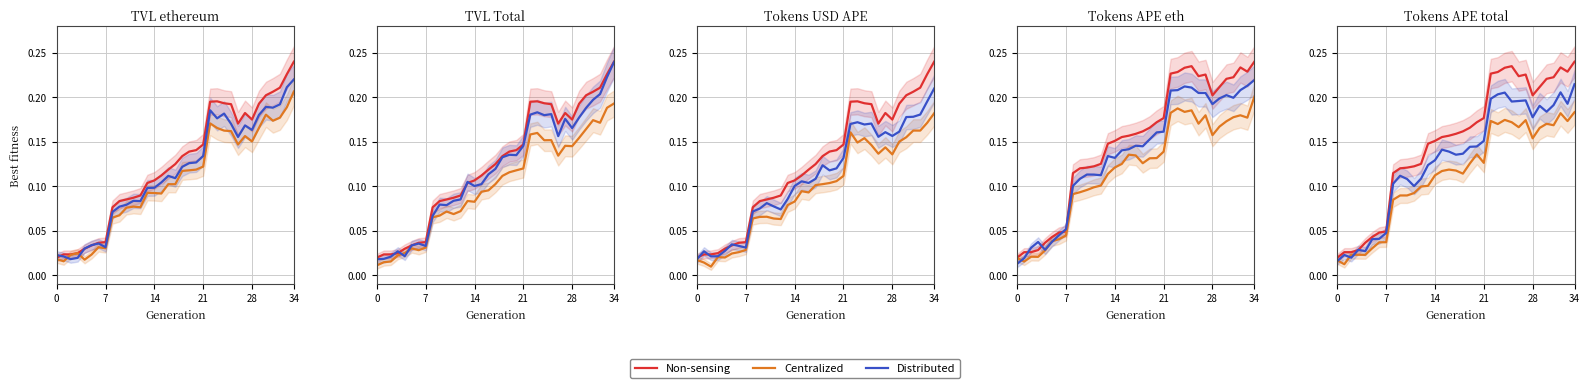

List the series in order of their overall mean, highest first.

Non-sensing, Distributed, Centralized